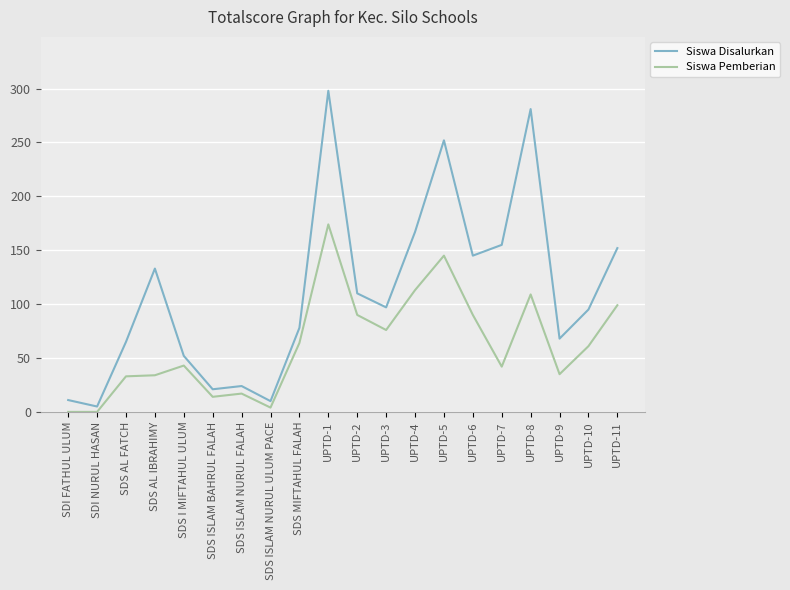

Between SDS I MIFTAHUL ULUM and UPTD-2, which series saw the biggest shift?

Siswa Disalurkan